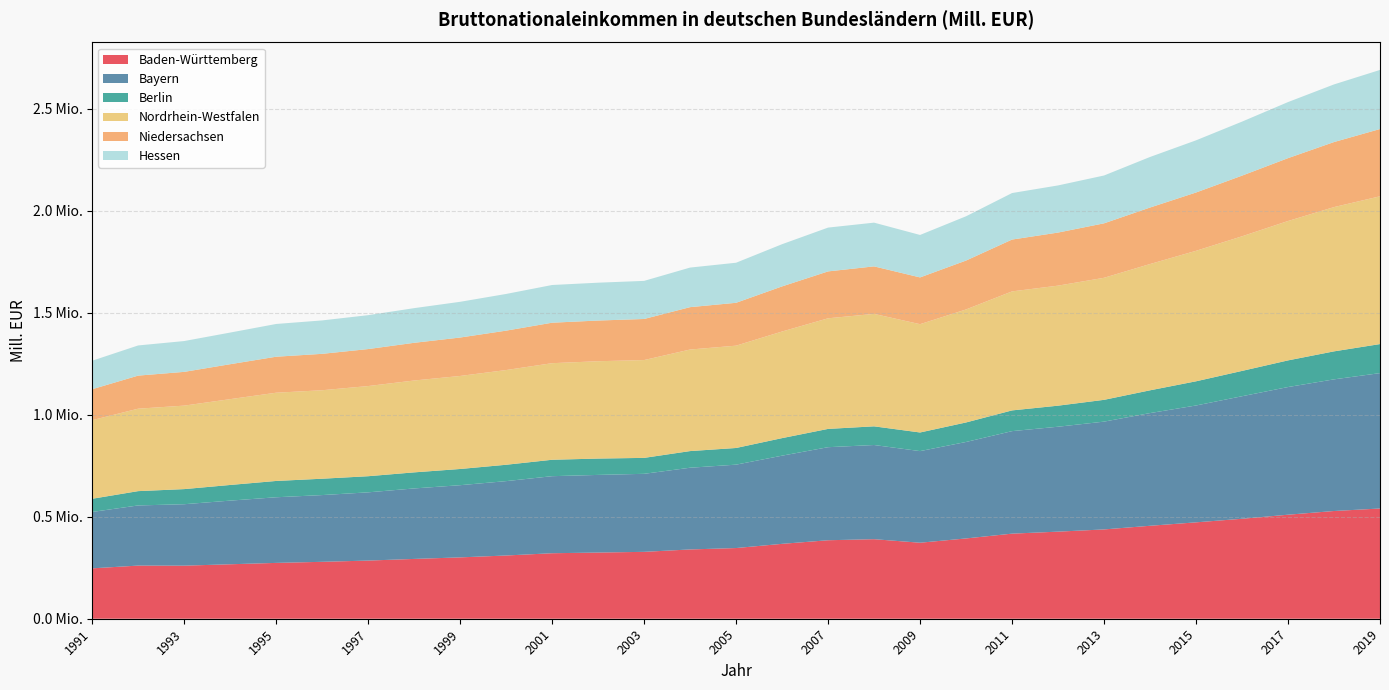

Reading left to right, list all the values displayed in this chart.

Baden-Württemberg: 1991=246876.9	1992=260368.1	1993=260016.0	1994=266860.0	1995=273577.5	1996=278870.6	1997=284931.4	1998=293055.2	1999=300576.9	2000=309827.8	2001=320938.0	2002=324269.4	2003=327711.8	2004=339473.8	2005=346339.7	2006=366948.9	2007=384571.9	2008=389749.4	2009=372431.6	2010=393430.5	2011=416906.2	2012=426708.1	2013=437574.9	2014=455466.1	2015=472265.2	2016=489842.2	2017=509704.8	2018=527842.7	2019=540112.3
Bayern: 1991=276310.1	1992=294749.3	1993=301066.5	1994=311852.5	1995=321591.6	1996=327046.0	1997=334368.8	1998=345339.3	1999=353770.1	2000=364401.7	2001=377540.9	2002=380442.2	2003=382348.8	2004=400423.8	2005=408621.2	2006=432054.0	2007=455938.0	2008=461468.4	2009=448886.7	2010=472658.5	2011=502308.3	2012=514103.0	2013=528189.5	2014=552200.7	2015=572621.2	2016=600371.7	2017=625554.7	2018=645066.5	2019=663396.2
Berlin: 1991=64571.8	1992=70135.6	1993=74036.2	1994=76715.0	1995=79906.2	1996=80117.5	1997=78981.4	1998=78758.1	1999=79378.2	2000=80202.8	2001=80430.4	2002=80083.5	2003=78070.4	2004=81552.7	2005=81676.1	2006=85963.1	2007=89594.3	2008=91495.8	2009=91290.6	2010=95639.4	2011=101554.1	2012=103143.4	2013=106768.0	2014=111542.4	2015=118483.2	2016=124045.1	2017=130546.7	2018=137165.2	2019=142266.3
Nordrhein-Westfalen: 1991=385152.7	1992=403936.9	1993=409074.4	1994=420516.3	1995=432361.1	1996=433566.7	1997=441767.8	1998=450147.8	1999=455798.6	2000=464108.8	2001=473240.0	2002=476964.8	2003=479338.0	2004=497600.8	2005=501365.6	2006=522355.8	2007=541977.5	2008=550997.8	2009=530650.9	2010=553765.2	2011=583131.3	2012=588161.8	2013=598020.4	2014=618746.5	2015=639370.6	2016=659574.9	2017=682938.5	2018=706895.4	2019=724107.2
Niedersachsen: 1991=151672.3	1992=162053.2	1993=165398.0	1994=171163.3	1995=176364.0	1996=178345.7	1997=181273.6	1998=184703.2	1999=188296.4	2000=193015.6	2001=198337.7	2002=199374.4	2003=201242.3	2004=207664.7	2005=210044.4	2006=221051.1	2007=229758.9	2008=232785.7	2009=229123.4	2010=239568.7	2011=253985.9	2012=260039.7	2013=266827.5	2014=276828.8	2015=285745.0	2016=297239.3	2017=308036.1	2018=318719.5	2019=329608.3
Hessen: 1991=139563.3	1992=147802.8	1993=150985.2	1994=155010.4	1995=160429.8	1996=163741.8	1997=166032.0	1998=169819.2	1999=175029.5	2000=179760.4	2001=184734.3	2002=185413.7	2003=186650.0	2004=193877.3	2005=196287.2	2006=206750.7	2007=214663.4	2008=214270.3	2009=208060.7	2010=216896.4	2011=227891.5	2012=230951.7	2013=234387.6	2014=247728.6	2015=255580.8	2016=264642.1	2017=274742.2	2018=282359.9	2019=289532.6